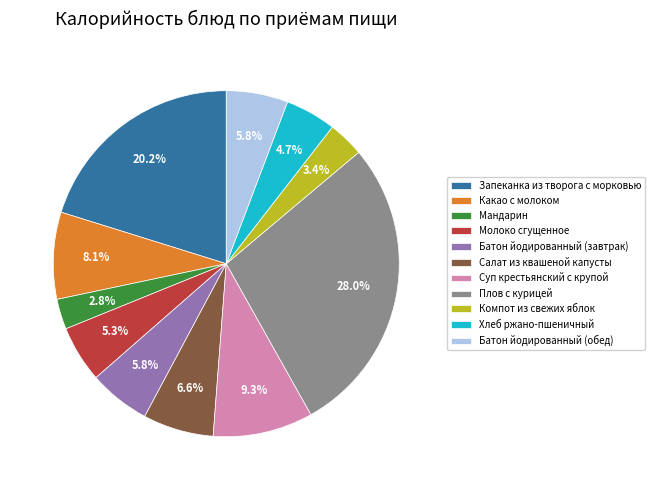

To the nearest percent, what is the combined percentage of Мандарин and Батон йодированный (обед)?

9%